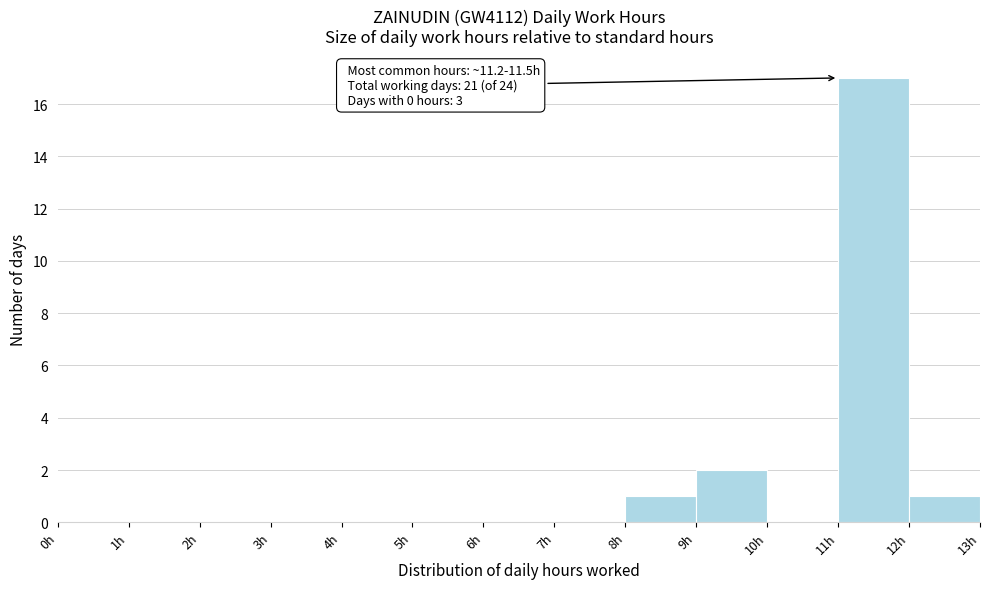

Over which range of the x-axis is the bar tallest?

11 to 12